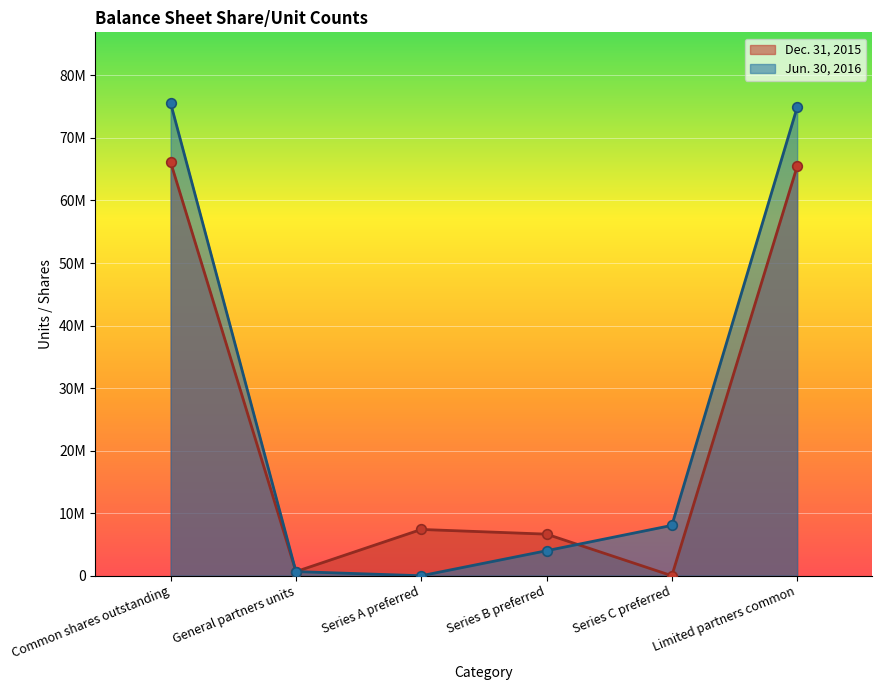

Which series reaches the maximum Y coordinate?

Jun. 30, 2016